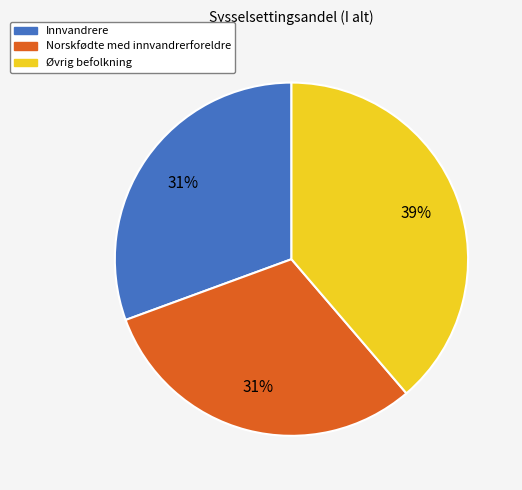

True or false: Norskfødte med innvandrerforeldre accounts for 31% of the total.

True